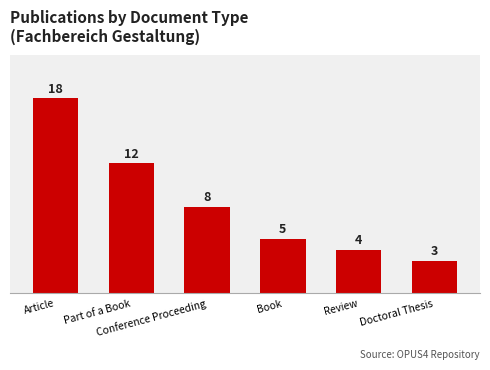

True or false: the data shows 18 at Article.

True